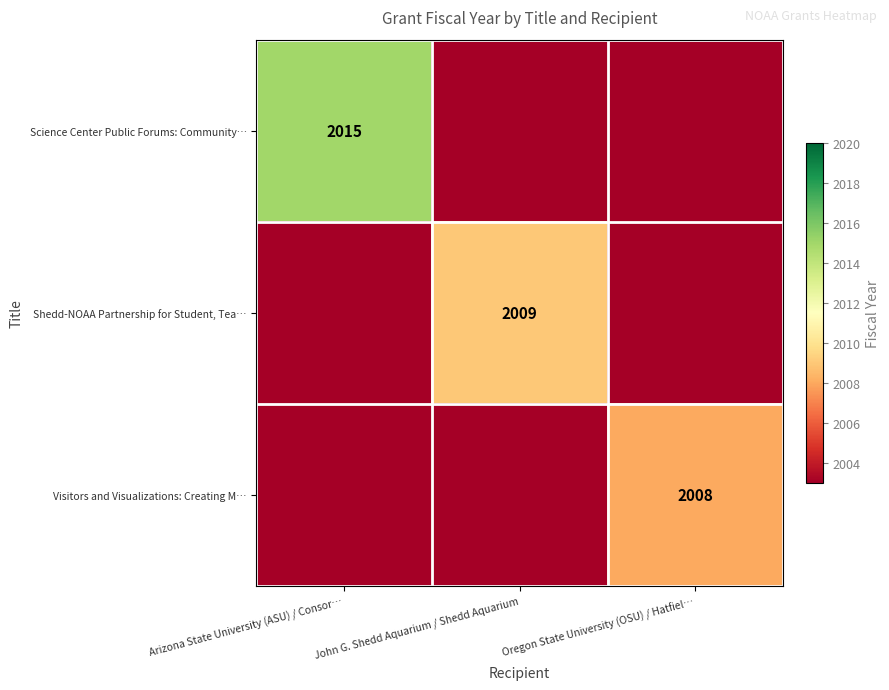

At which category is the sum across all series the highest?

Arizona State University (ASU) / Consor…